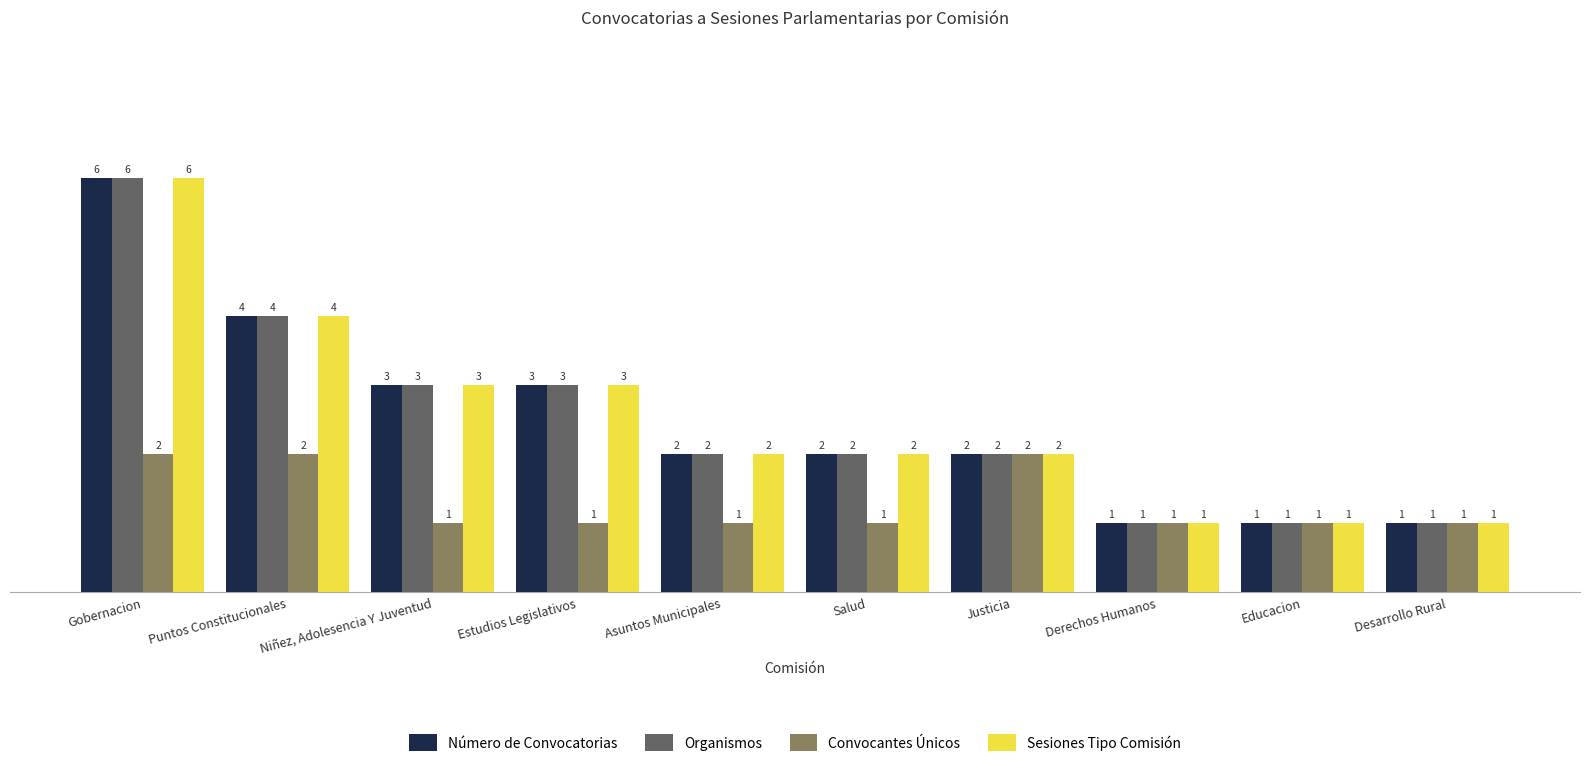

What is the maximum value shown in the chart?

6